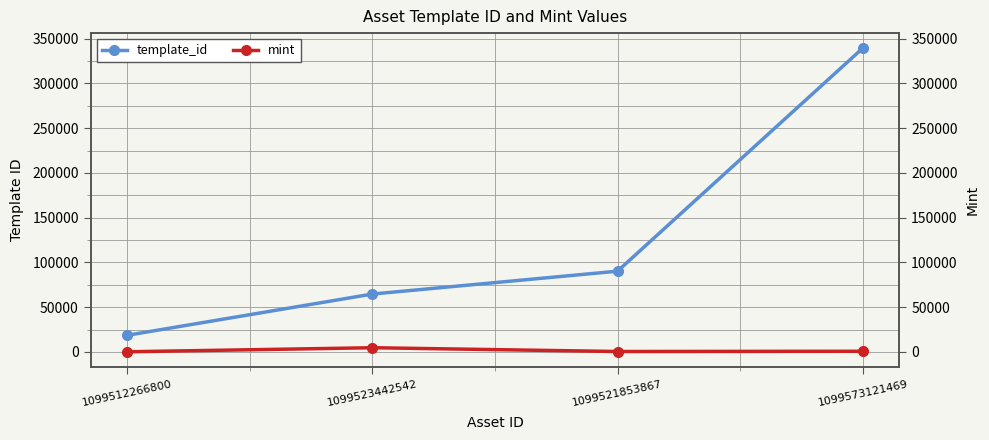

Is this an area chart (filled region under the line)?

No